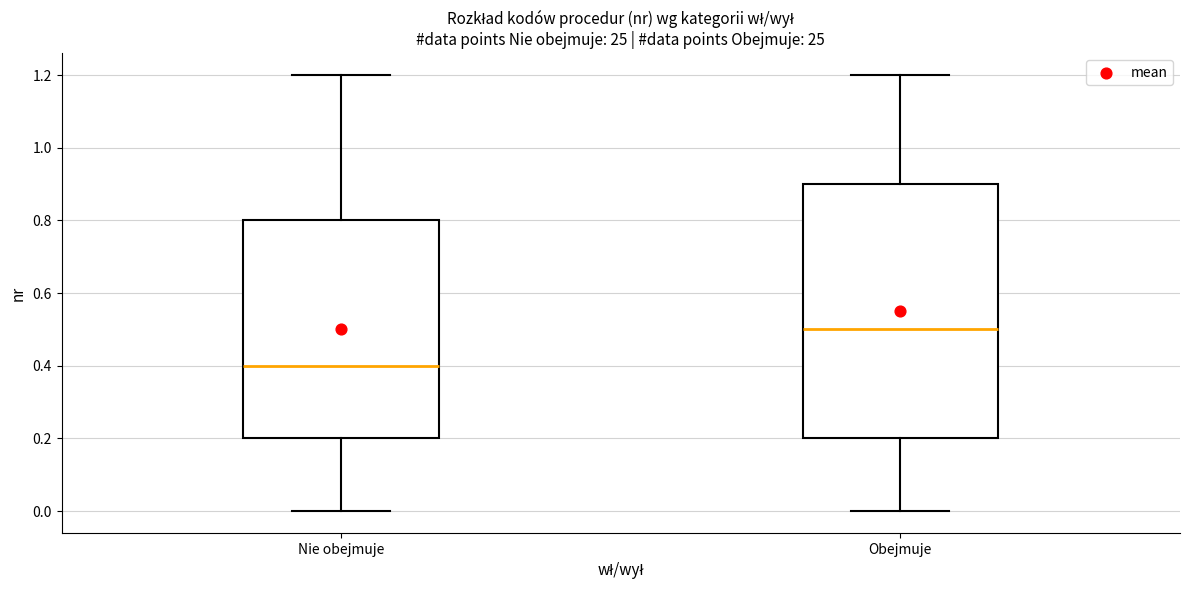

Where is the upper edge of the box for Obejmuje on the y-axis? The values are not printed on the chart, so give them approximately, as read against the axis.

0.9